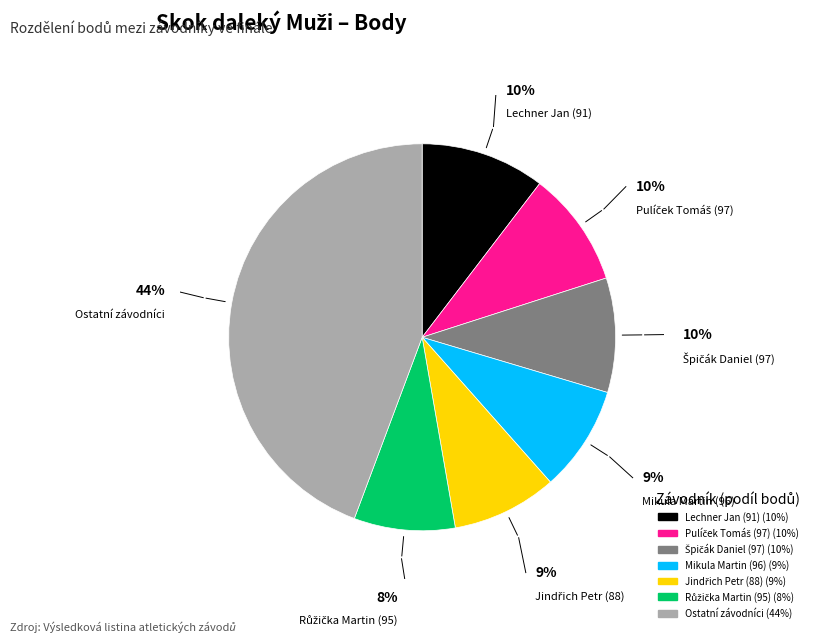

Is there a majority slice in this chart?

No